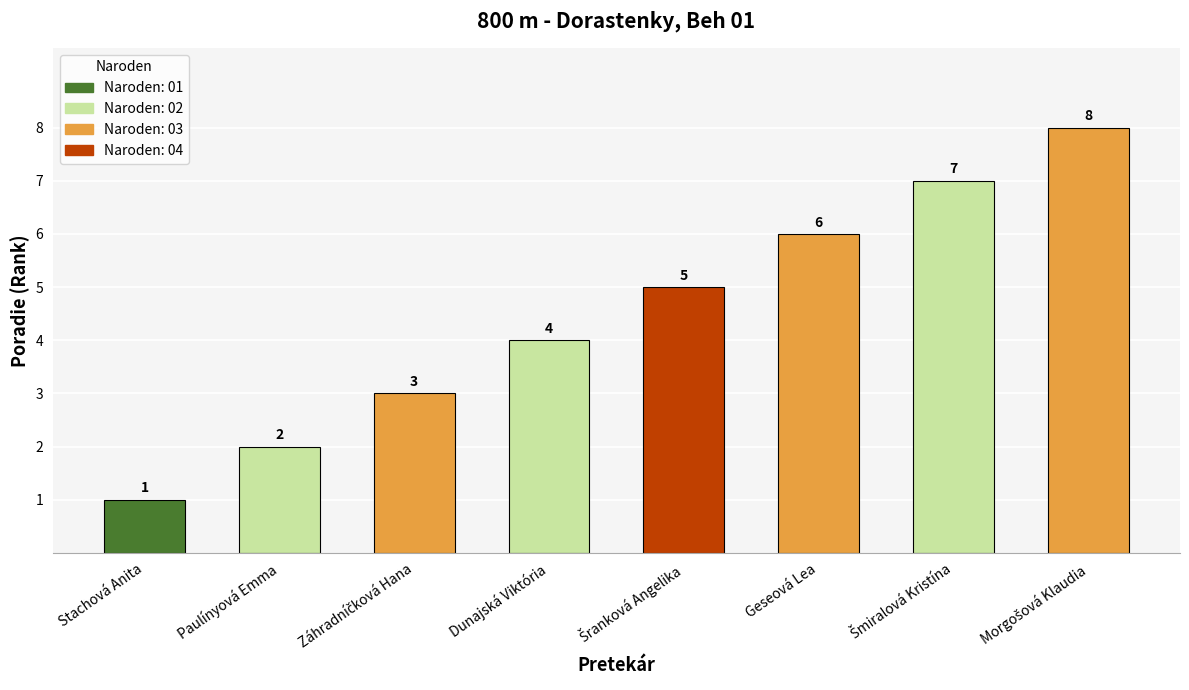

What is the difference between the second highest and minimum values?

6